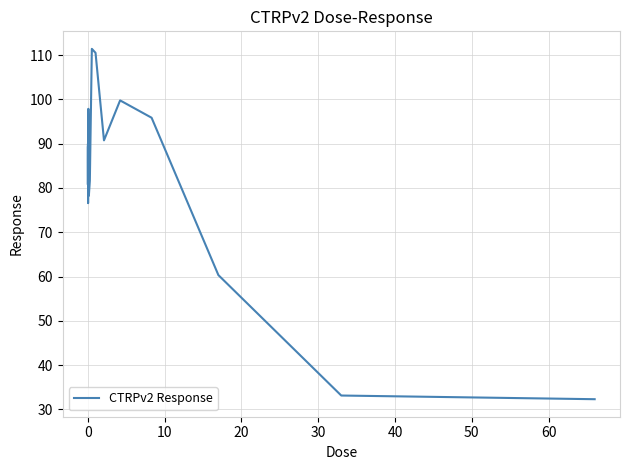

What is the minimum value shown in the chart?

32.3